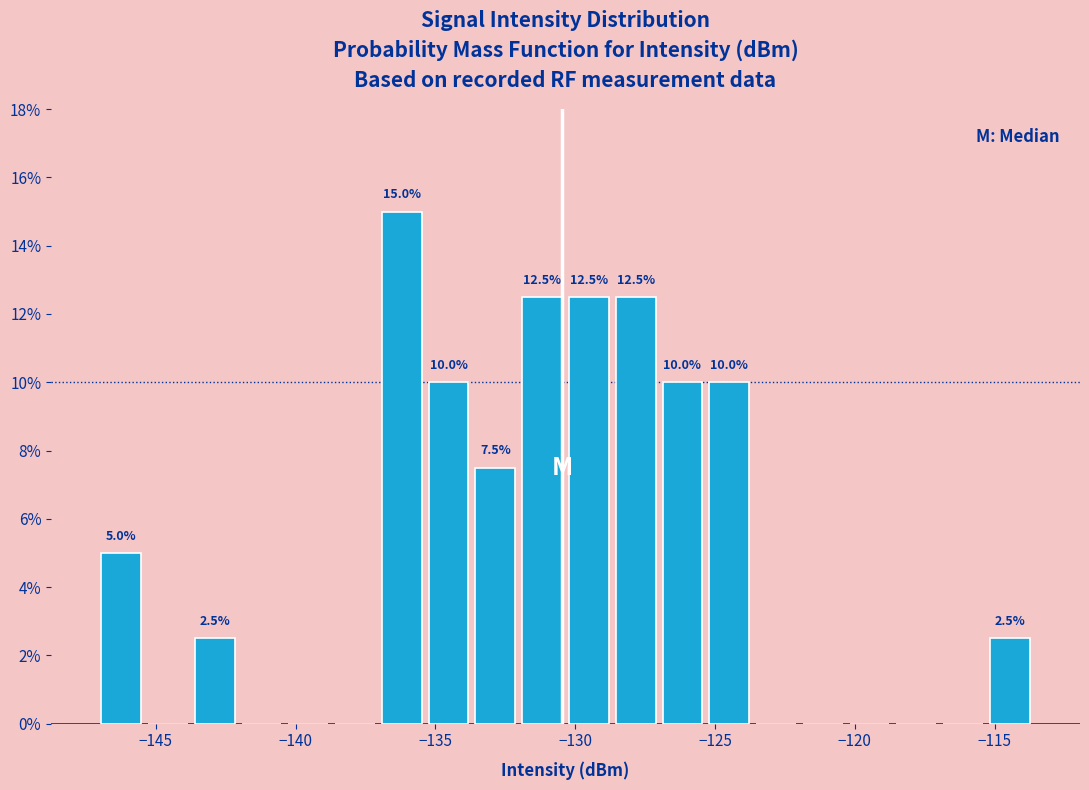

Around what value on the x-axis is the tallest bar? Give the approximate position of its centre, as read against the axis.

-136.0